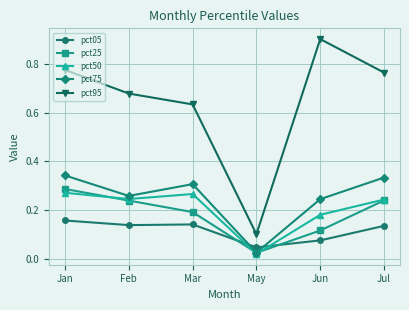

Which series has the largest total across all categories?

pct95